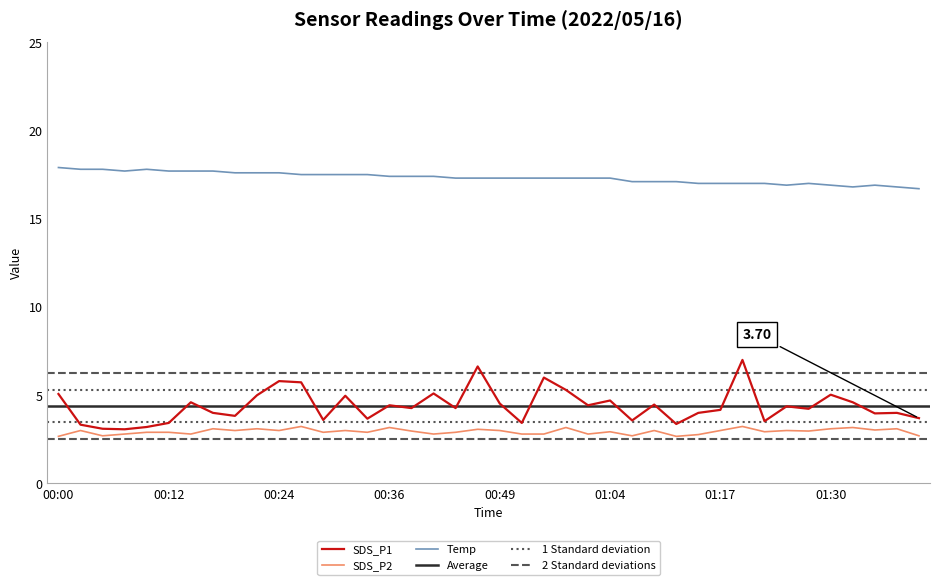

List the series in order of their peak value, lowest first.

SDS_P2, SDS_P1, Temp